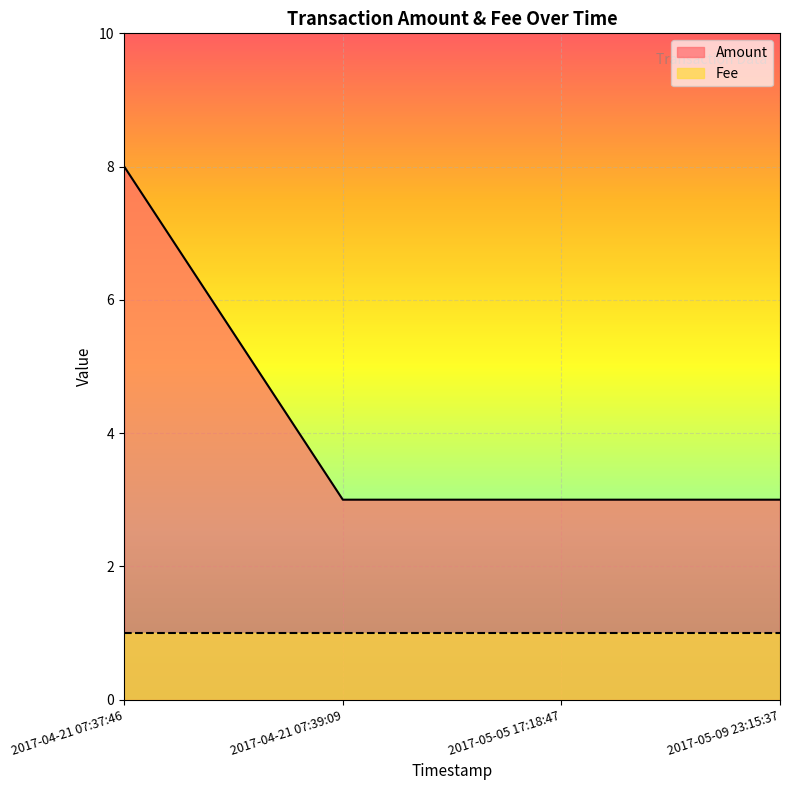

What position from the left is 2017-05-09 23:15:37?

4